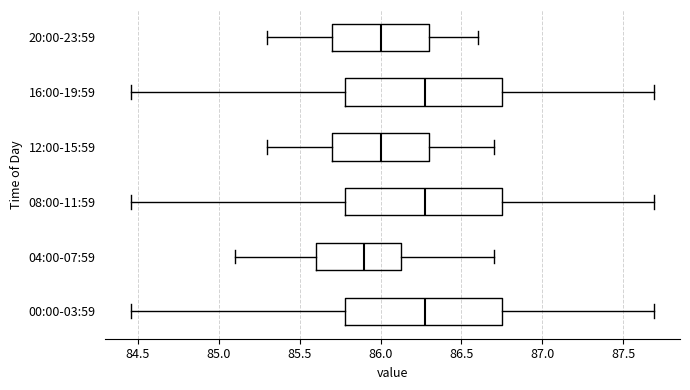

Where is the left edge of the box for 16:00-19:59 on the x-axis? The values are not printed on the chart, so give them approximately, as read against the axis.

85.80